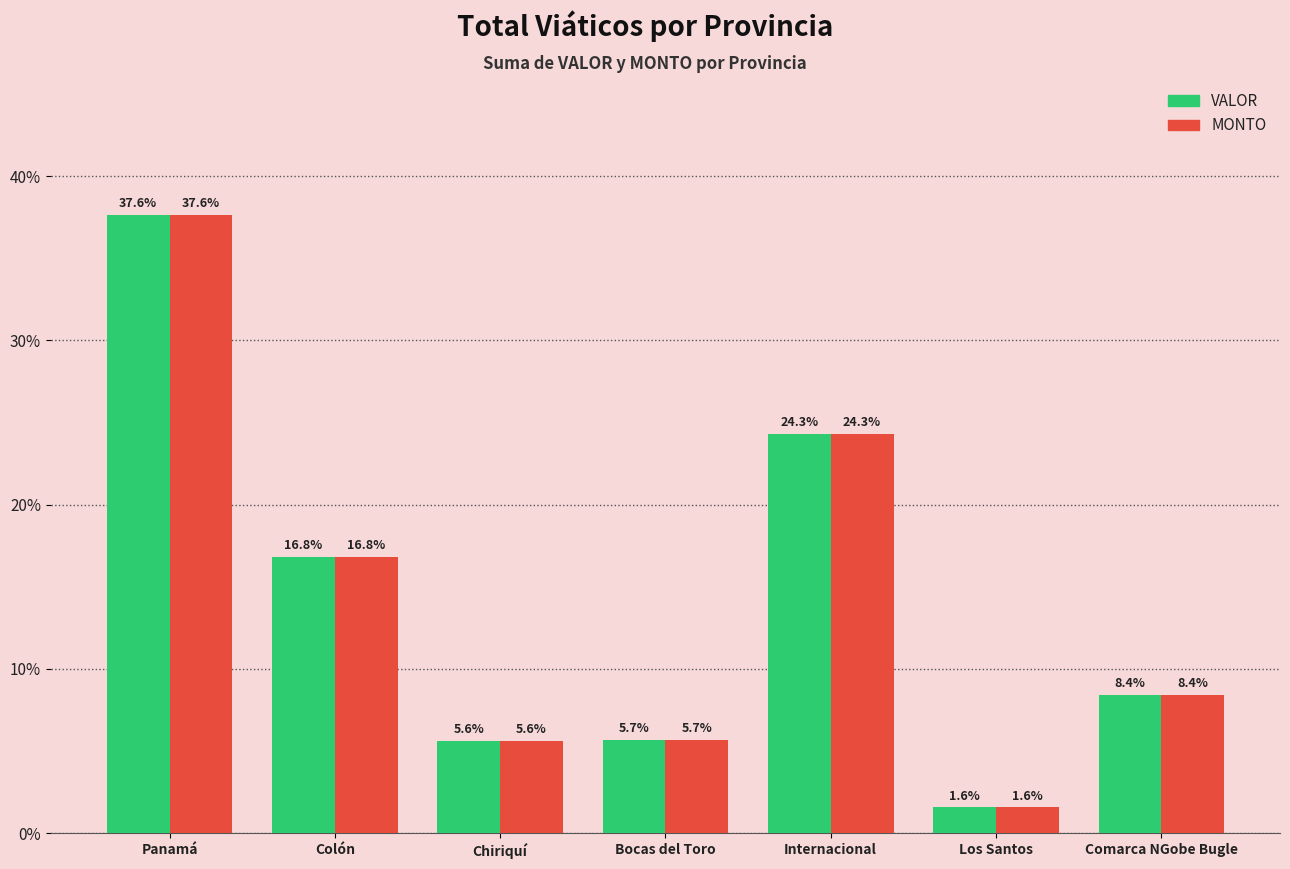

Which category has the highest value across all series?

Panamá